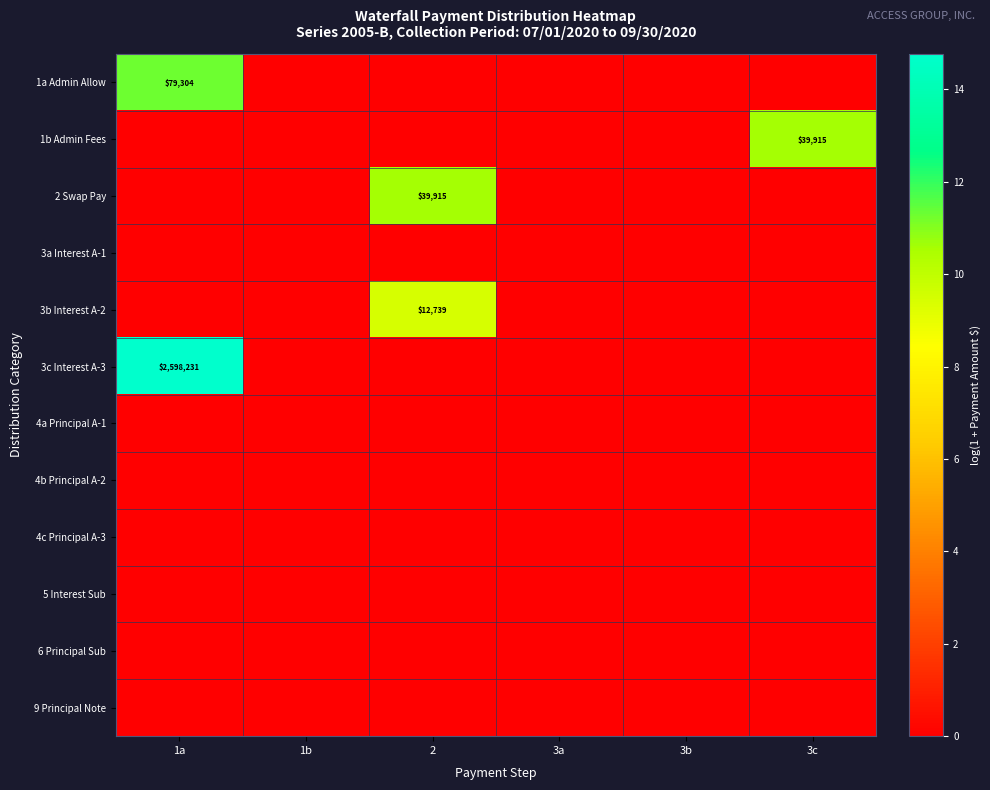

How many categories are shown in the chart?

6